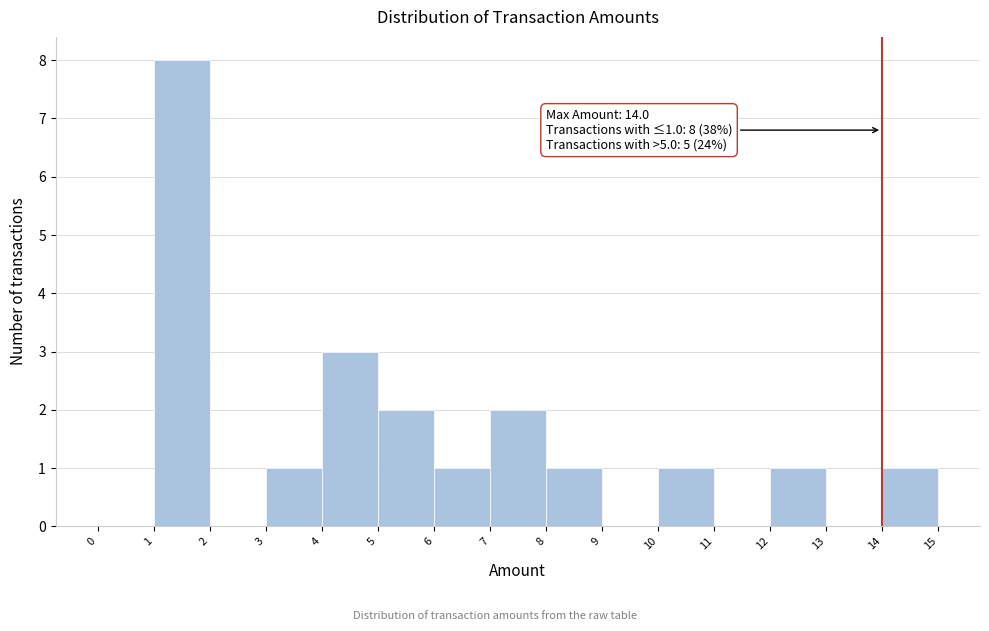

Which range on the x-axis has the tallest bar?

1 to 2